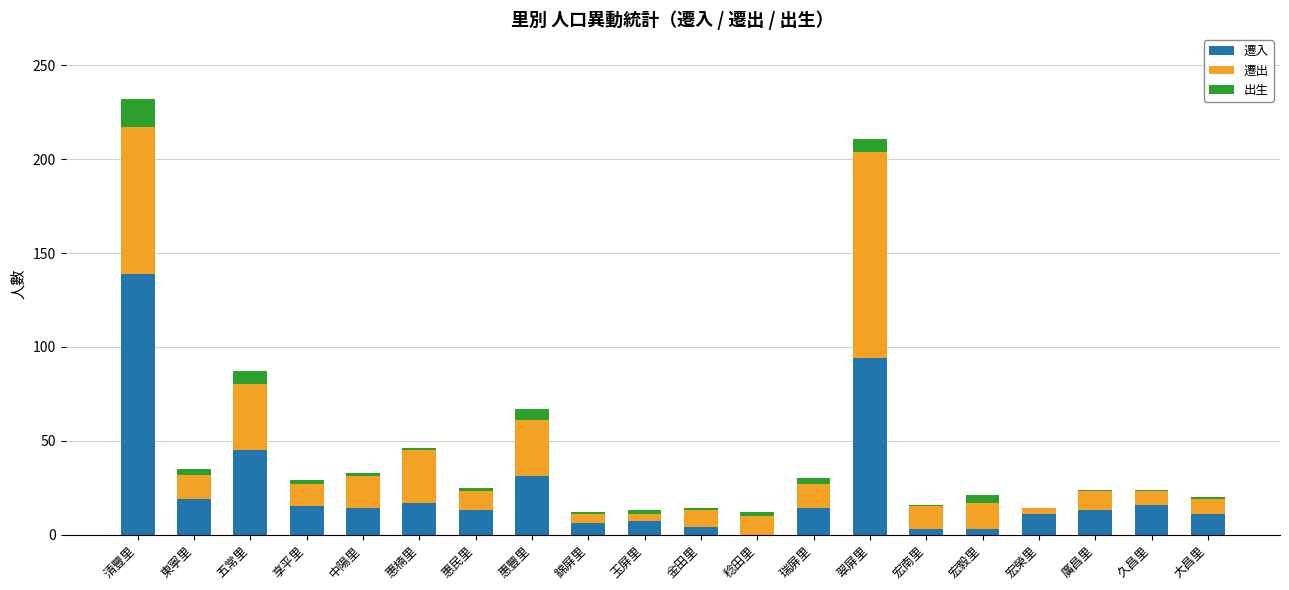

True or false: 遷入 has a value of 0 at 稔田里.

True